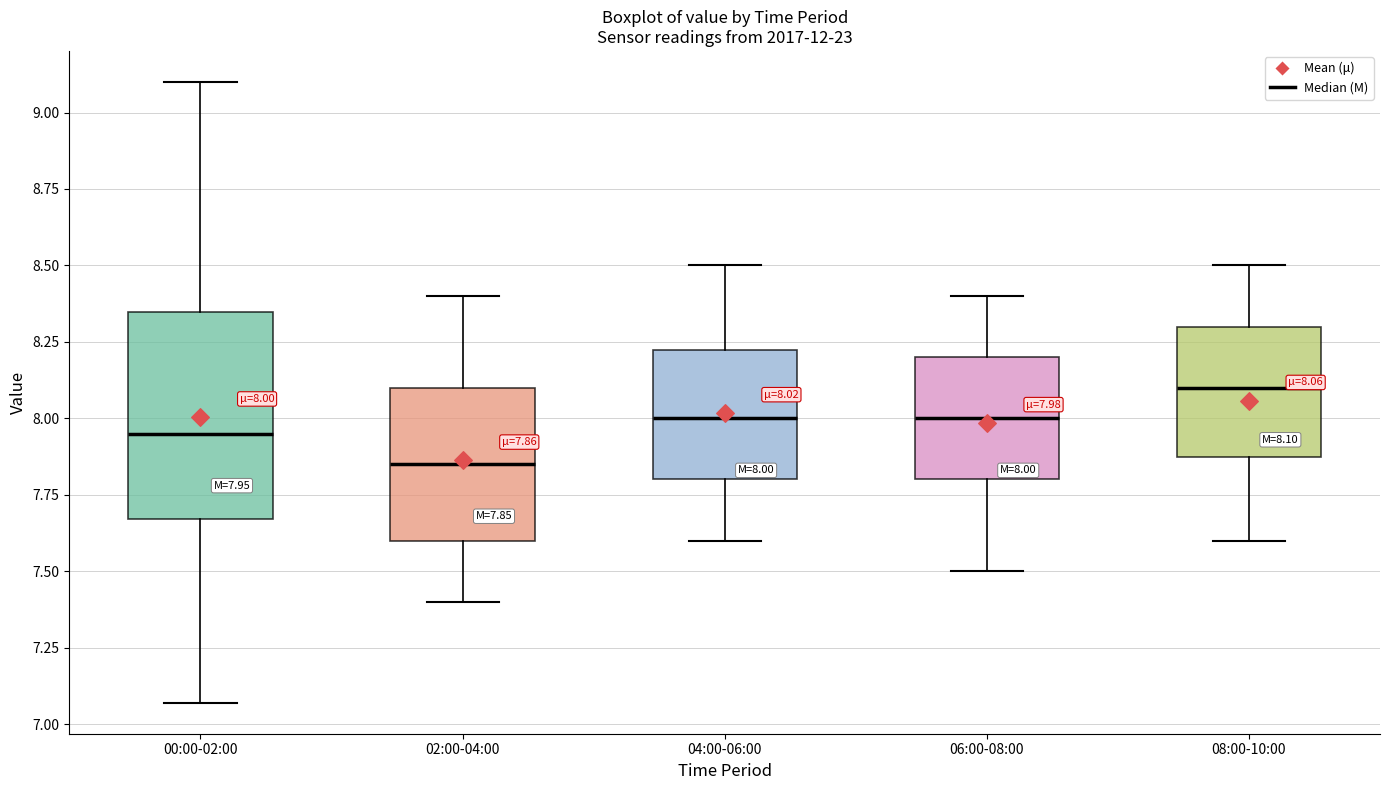

Which box has the lowest median line?

02:00-04:00